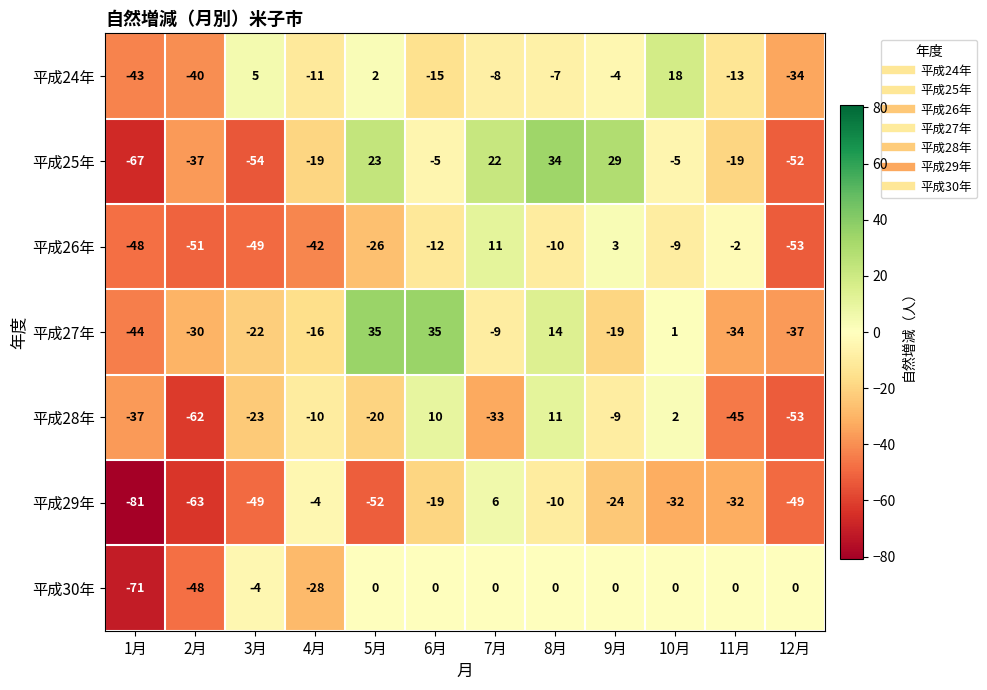

How many positive values does the 平成26年 series have?

2